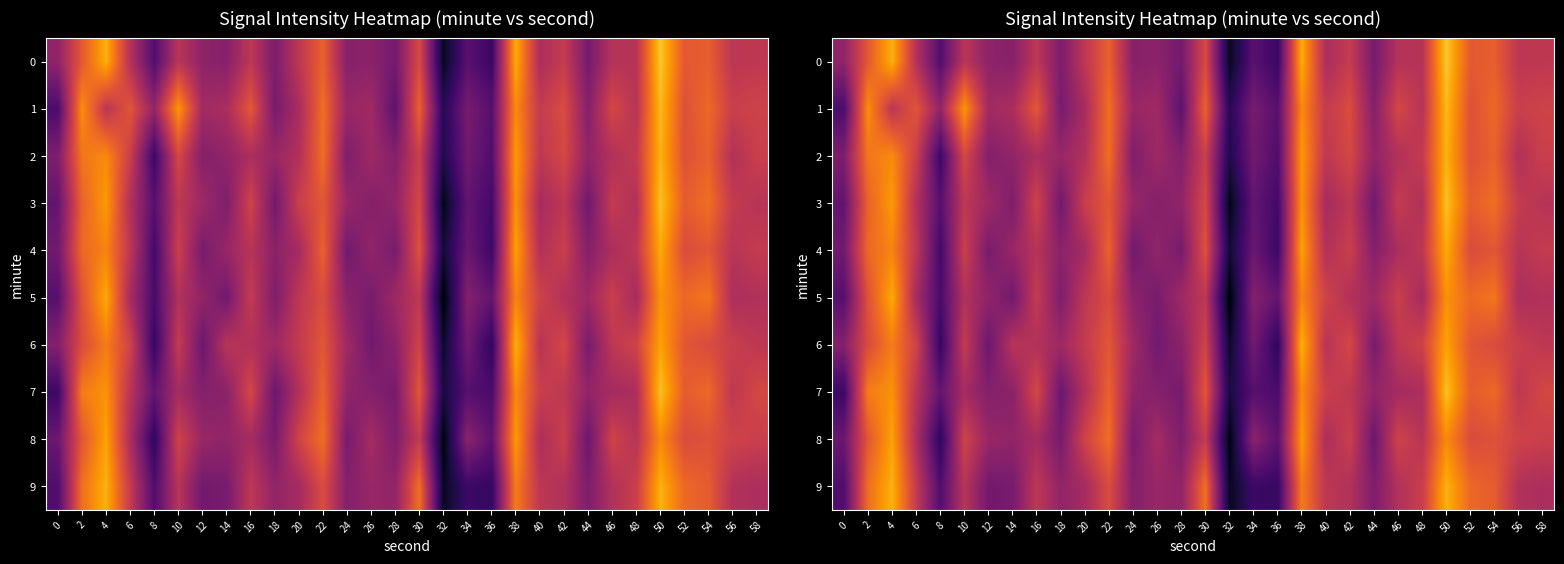

Is the value of 3 at 0 greater than the value of 4 at 52?

No